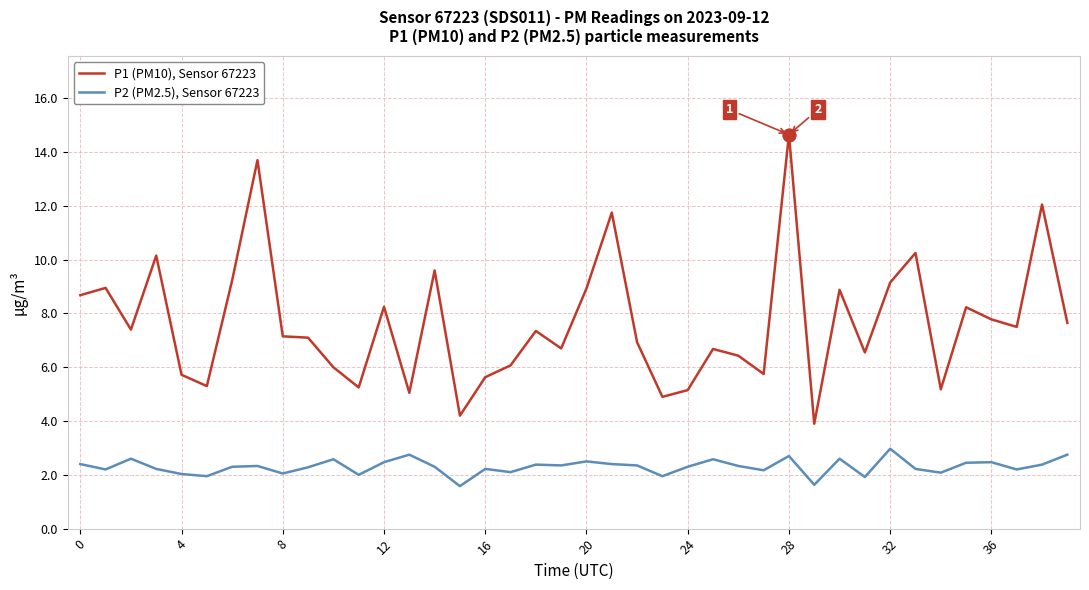

Which series has the largest total across all categories?

P1 (PM10), Sensor 67223